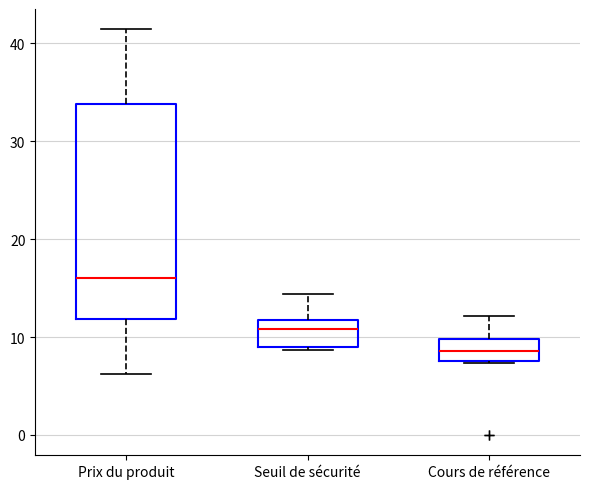

Reading left to right, transcribe this box plot: for each box, give where its median line is, the range the box spans, and where its two whiskers end, as read against the y-axis. The values are not printed on the chart, so give them approximately, as read against the axis.

Prix du produit: median 16, box 12 to 34, whiskers 6 to 41
Seuil de sécurité: median 11, box 9 to 12, whiskers 9 (just below the box's lower edge) to 14
Cours de référence: median 9, box 8 to 10, whiskers 7 to 12